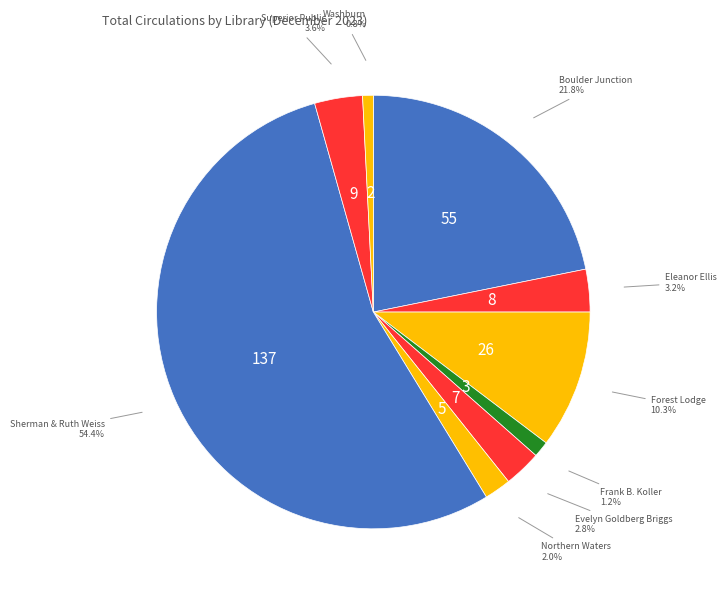

How many segments does this pie chart have?

9